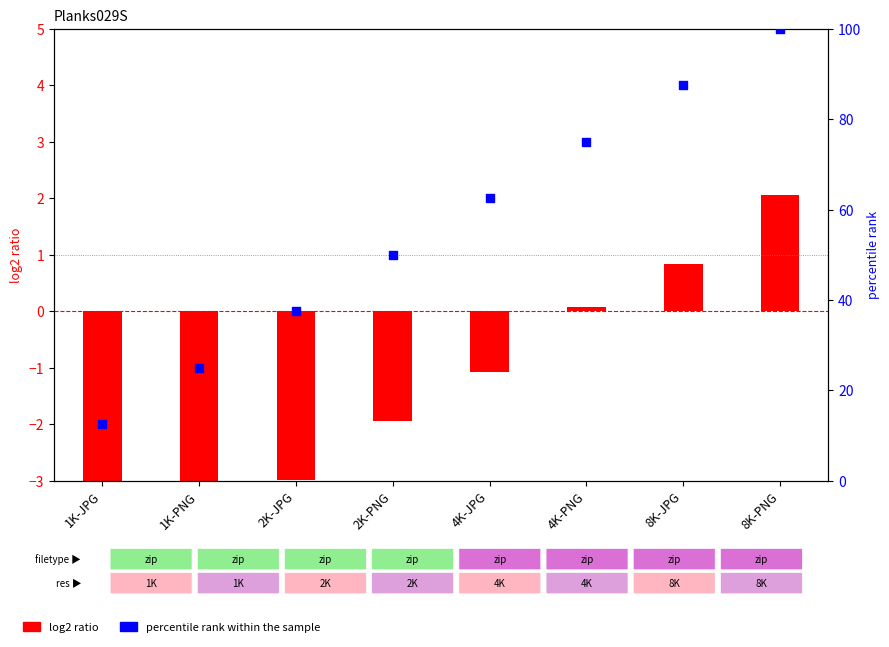

What are all the series names shown in the legend?

log2 ratio, percentile rank within the sample